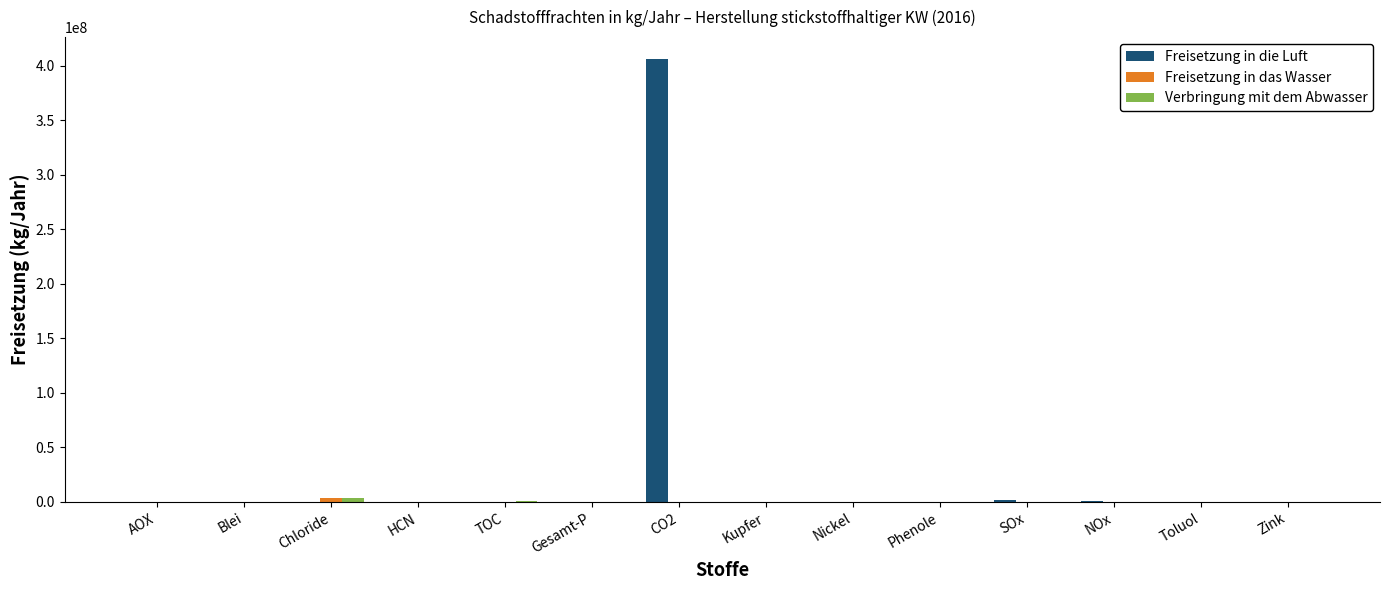

Are the bars grouped side by side (vs. stacked)?

Yes